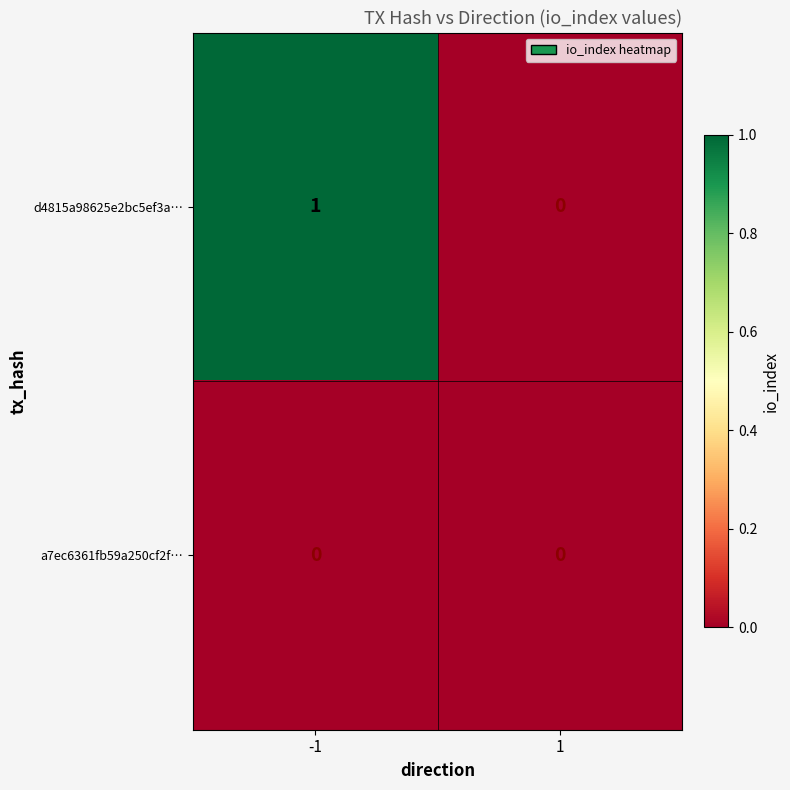

How many data points does each series have?

2